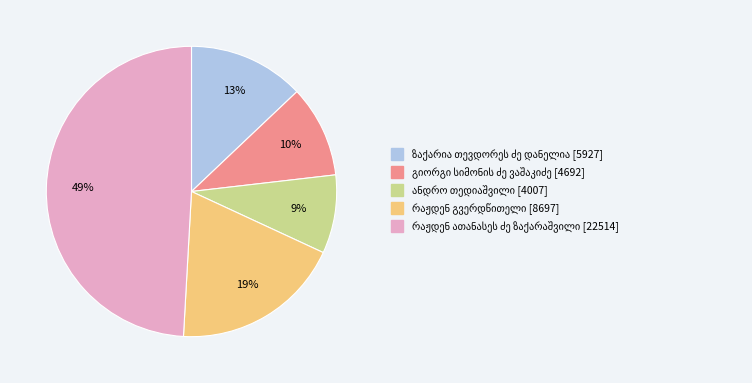

Does any single category account for the majority?

No